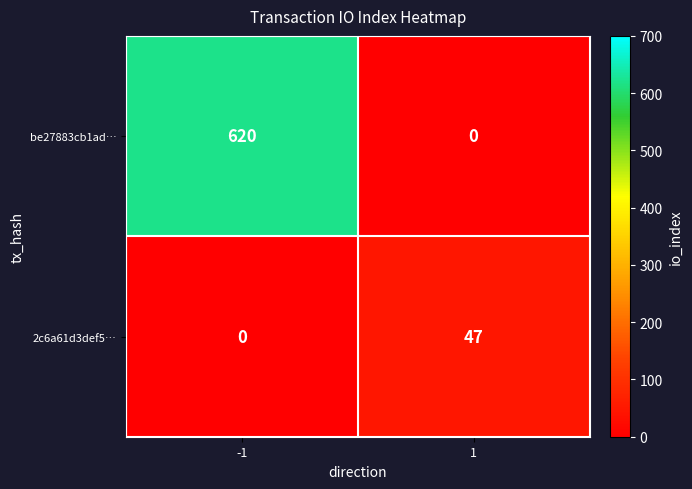

What is the highest value of the be27883cb1ad… series?

620